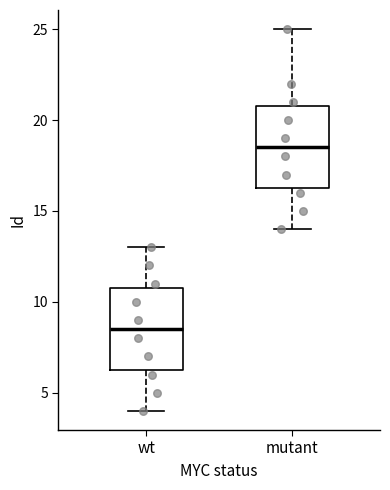

Reading left to right, read every box against the y-axis: the position of its median line, the range the box covers, and the ends of its whiskers. The values are not printed on the chart, so give them approximately, as read against the axis.

wt: median 8.5, box 6.5 to 11.0, whiskers 4.0 to 13.0
mutant: median 18.5, box 16.5 to 21.0, whiskers 14.0 to 25.0